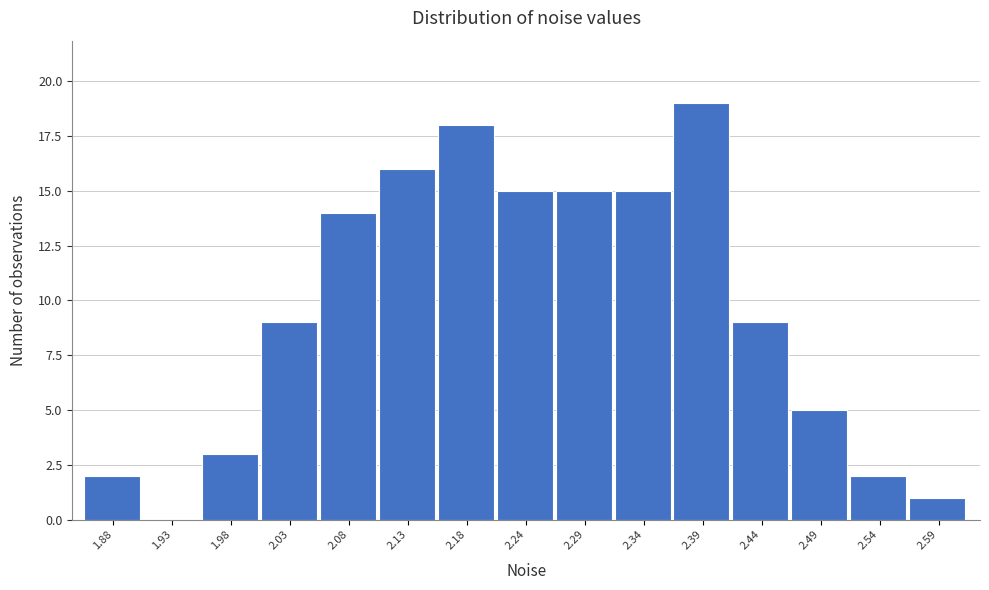

Reading right to left, list all the values displayed in this chart.

2.59=1	2.54=2	2.49=5	2.44=9	2.39=19	2.34=15	2.29=15	2.24=15	2.18=18	2.13=16	2.08=14	2.03=9	1.98=3	1.93=0	1.88=2